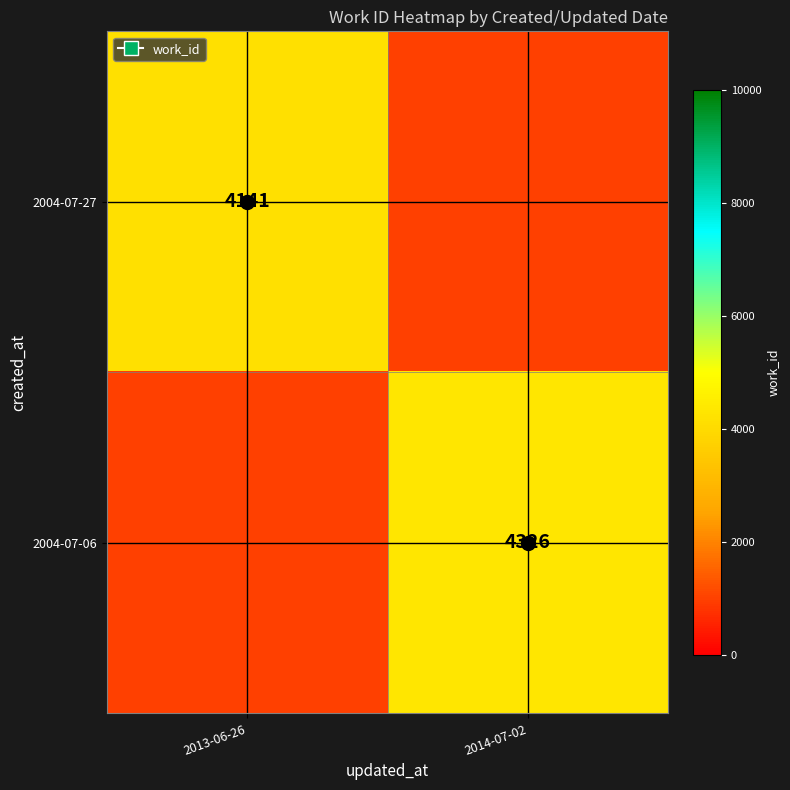

The 2004-07-06 series shows 1988.9 at 2014-07-02. True or false?

False